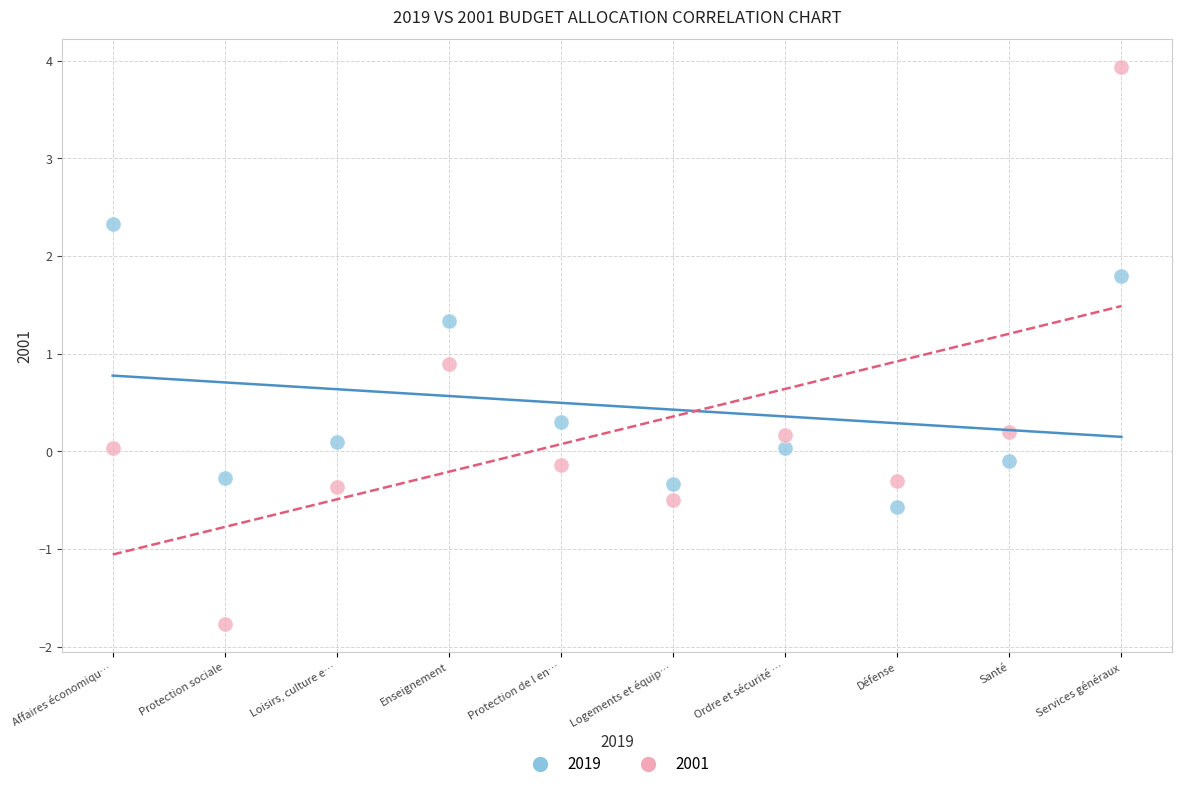

Which series reaches the maximum Y coordinate?

2001